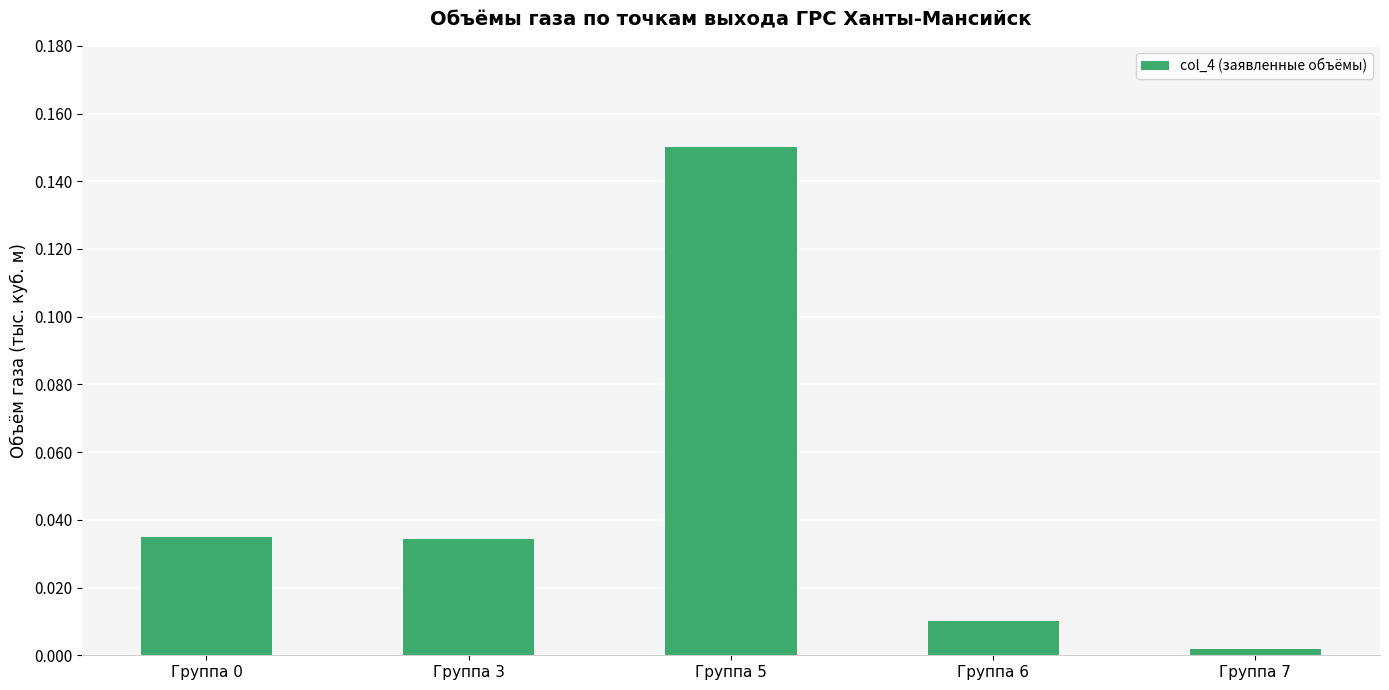

Does the chart contain any negative values?

No